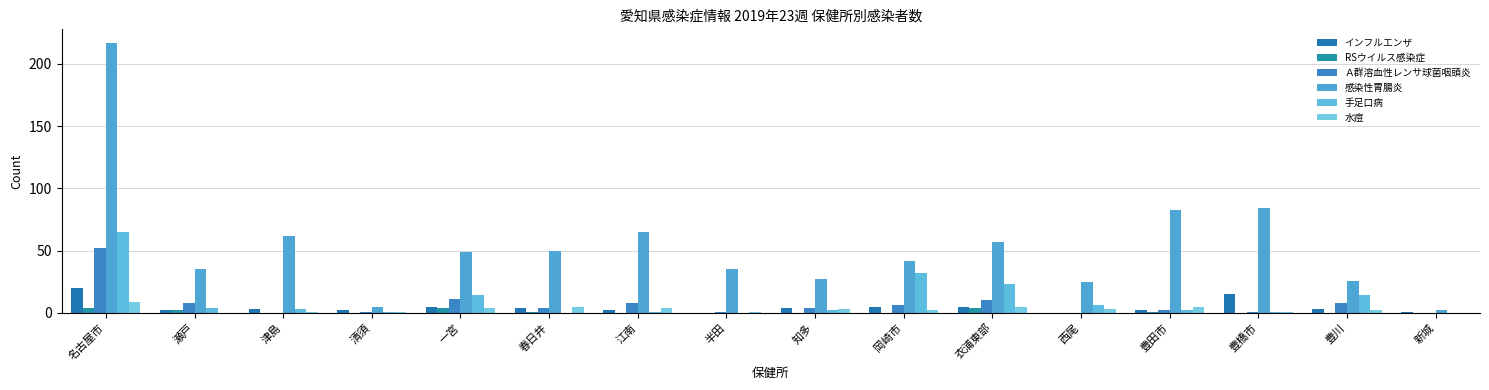

Reading right to left, list all the values displayed in this chart.

インフルエンザ: 新城=1	豊川=3	豊橋市=15	豊田市=2	西尾=0	衣浦東部=5	岡崎市=5	知多=4	半田=0	江南=2	春日井=4	一宮=5	清須=2	津島=3	瀬戸=2	名古屋市=20
RSウイルス感染症: 新城=0	豊川=0	豊橋市=0	豊田市=1	西尾=0	衣浦東部=4	岡崎市=0	知多=0	半田=0	江南=0	春日井=1	一宮=4	清須=0	津島=0	瀬戸=2	名古屋市=4
Ａ群溶血性レンサ球菌咽頭炎: 新城=0	豊川=8	豊橋市=1	豊田市=2	西尾=0	衣浦東部=10	岡崎市=6	知多=4	半田=1	江南=8	春日井=4	一宮=11	清須=1	津島=0	瀬戸=8	名古屋市=52
感染性胃腸炎: 新城=2	豊川=26	豊橋市=84	豊田市=83	西尾=25	衣浦東部=57	岡崎市=42	知多=27	半田=35	江南=65	春日井=50	一宮=49	清須=5	津島=62	瀬戸=35	名古屋市=217
手足口病: 新城=0	豊川=14	豊橋市=1	豊田市=2	西尾=6	衣浦東部=23	岡崎市=32	知多=2	半田=0	江南=1	春日井=0	一宮=14	清須=1	津島=3	瀬戸=4	名古屋市=65
水痘: 新城=0	豊川=2	豊橋市=1	豊田市=5	西尾=3	衣浦東部=5	岡崎市=2	知多=3	半田=1	江南=4	春日井=5	一宮=4	清須=1	津島=1	瀬戸=0	名古屋市=9